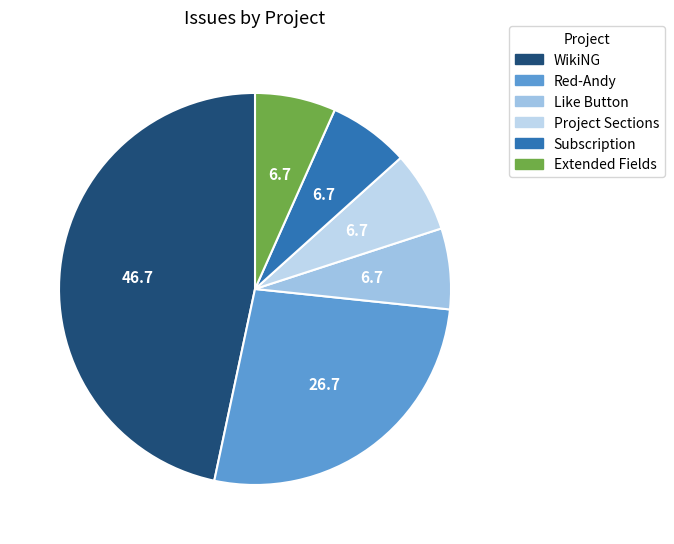

How many slices are in this pie chart?

6